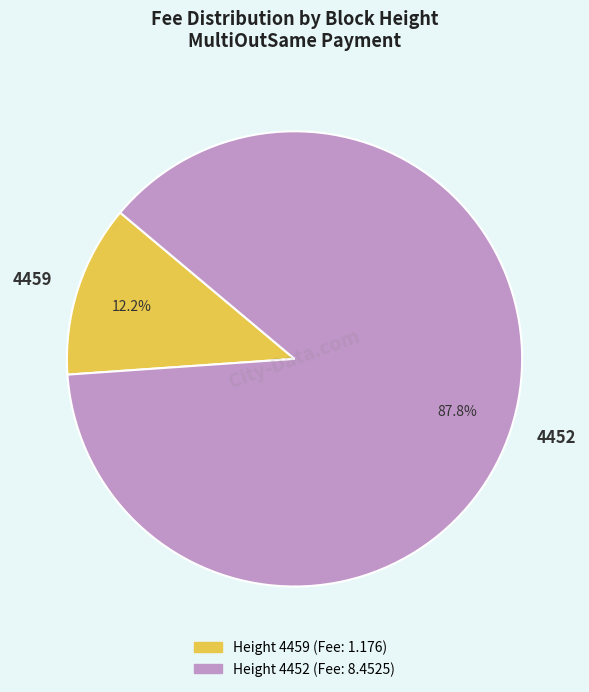

To the nearest percent, what portion does 4452 represent?

88%